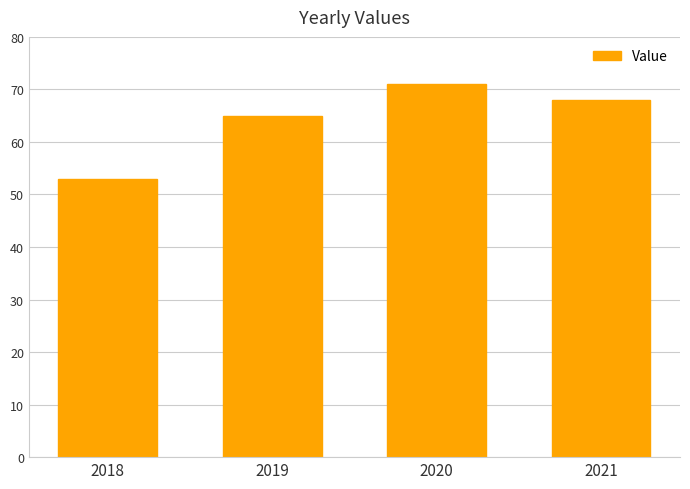

What is the sum of all values?

257